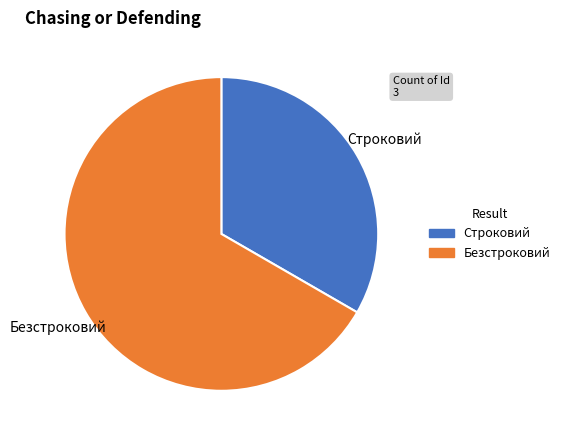

How many slices are in this pie chart?

2